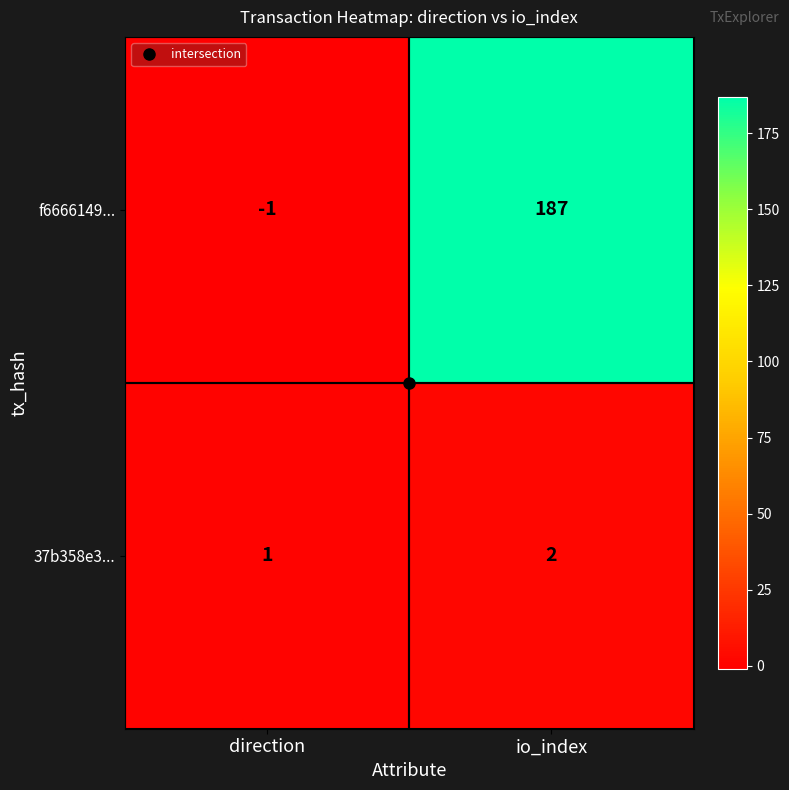

At which label is 37b358e3... closest to 1?

direction